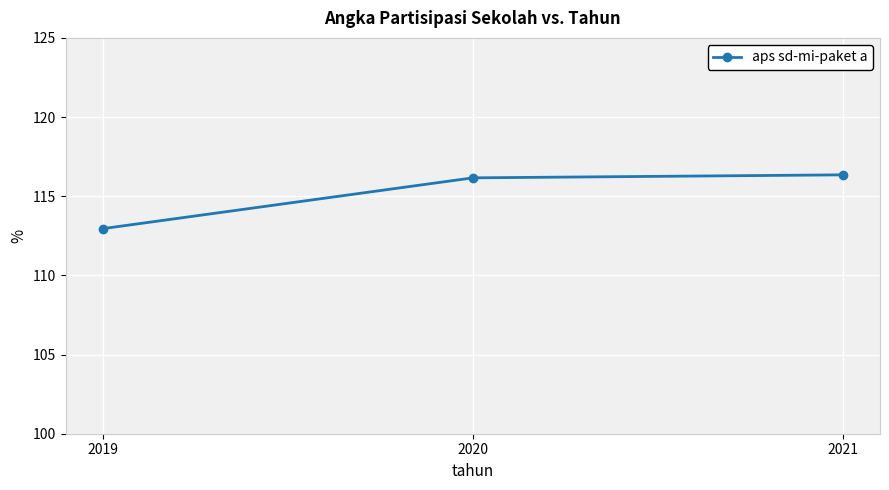

How many values exceed 116?

2